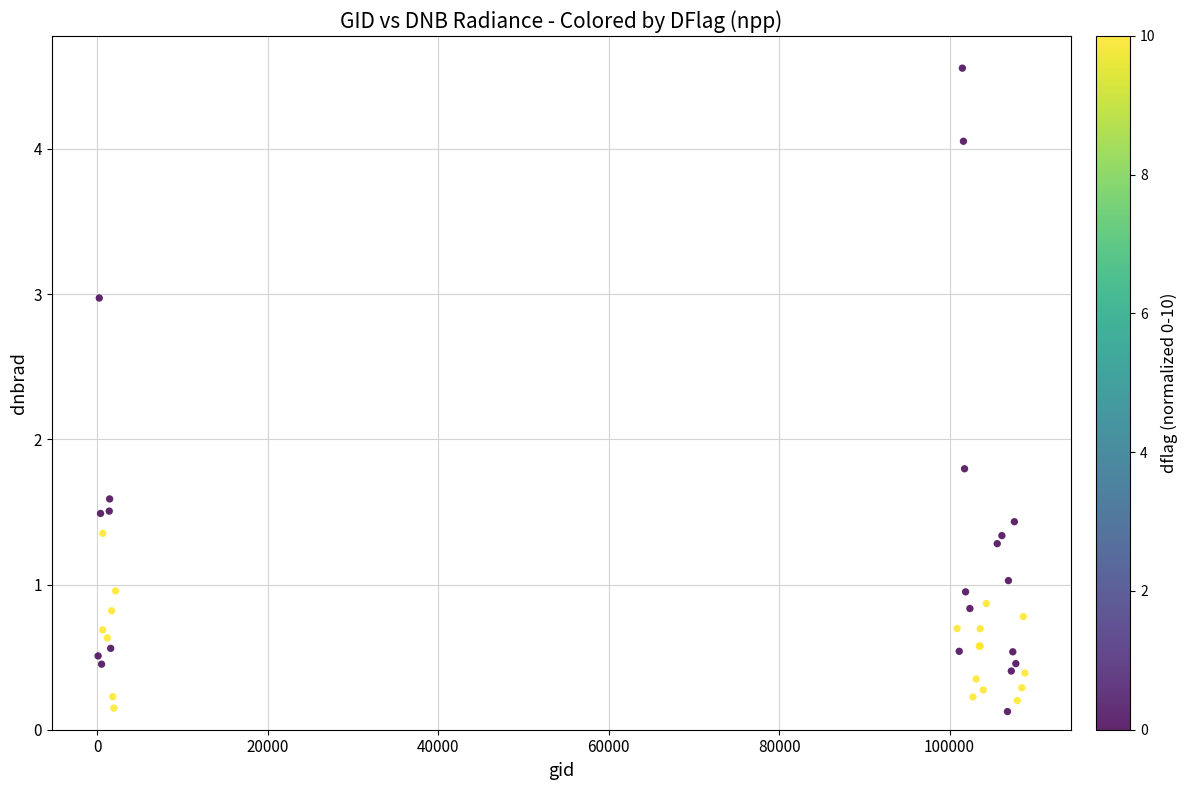

What Y value in the scatter plot is closest to 2?

1.8